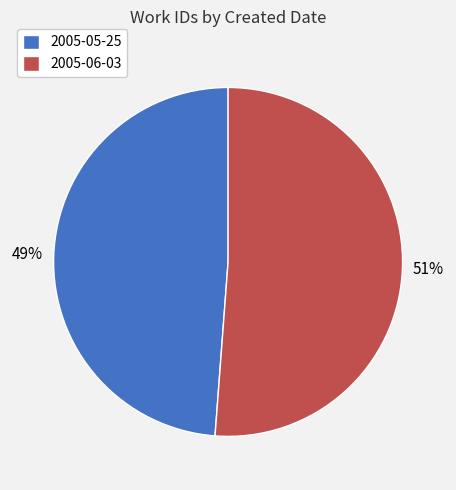

Which has a higher value, 2005-05-25 or 2005-06-03?

2005-06-03